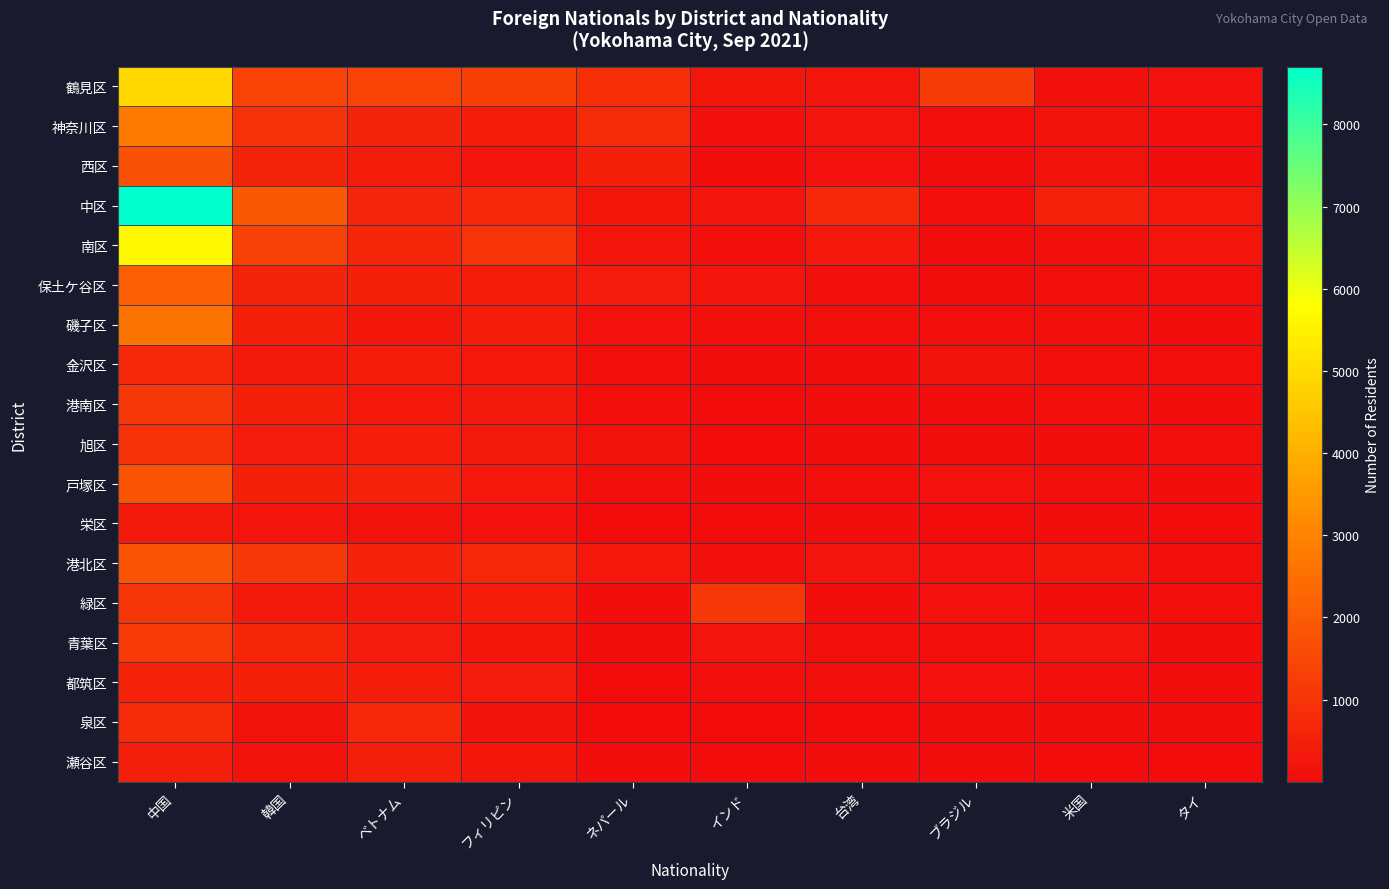

Which series has the largest total across all categories?

中区